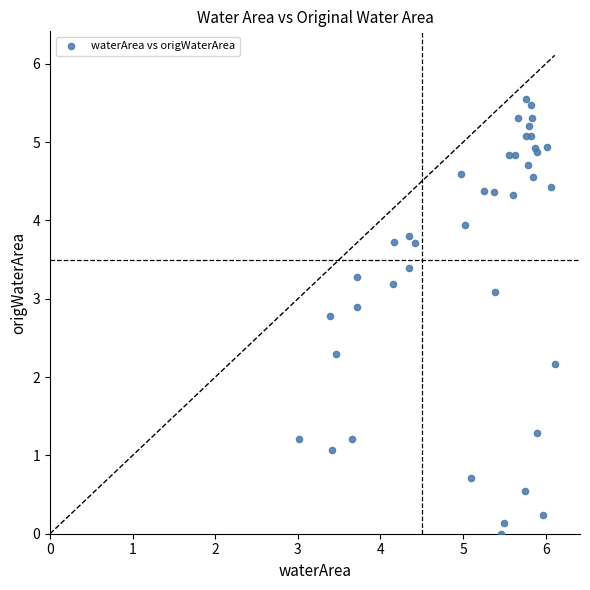

What Y value in the scatter plot is closest to 2?

2.2